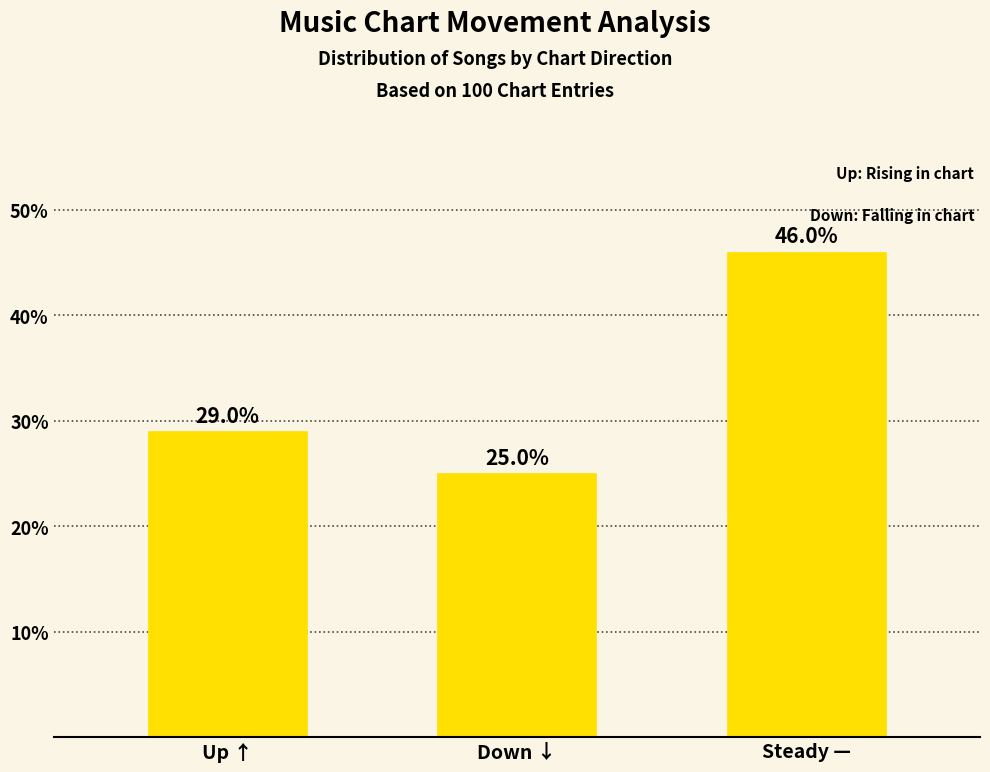

Which category has the lowest value across all series?

Down ↓